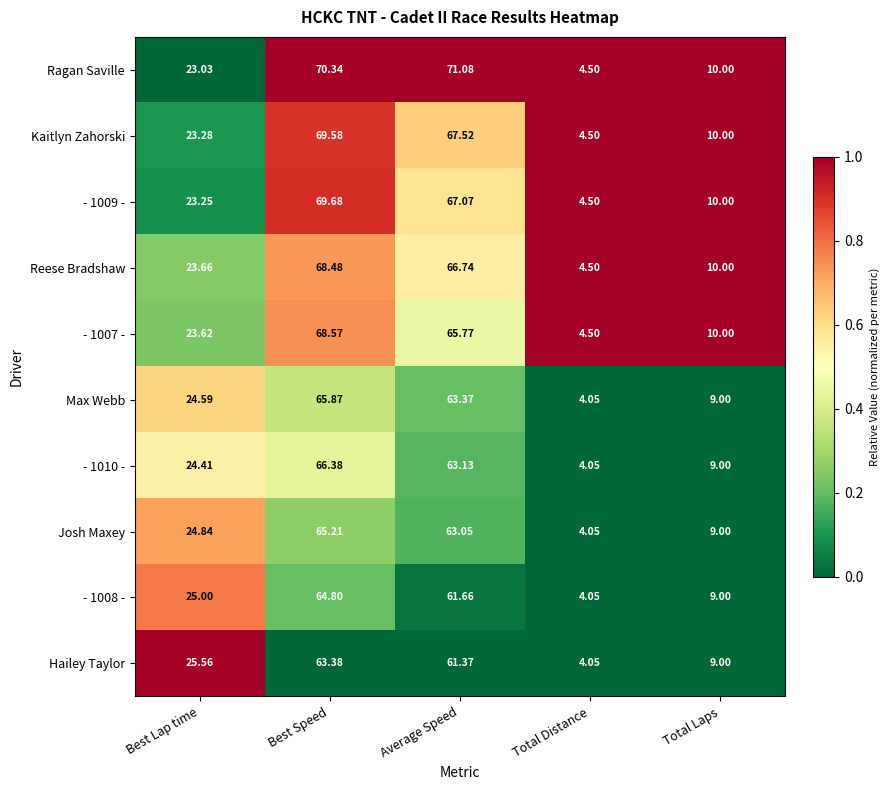

List the series in order of their peak value, highest first.

Ragan Saville, - 1009 -, Kaitlyn Zahorski, - 1007 -, Reese Bradshaw, - 1010 -, Max Webb, Josh Maxey, - 1008 -, Hailey Taylor